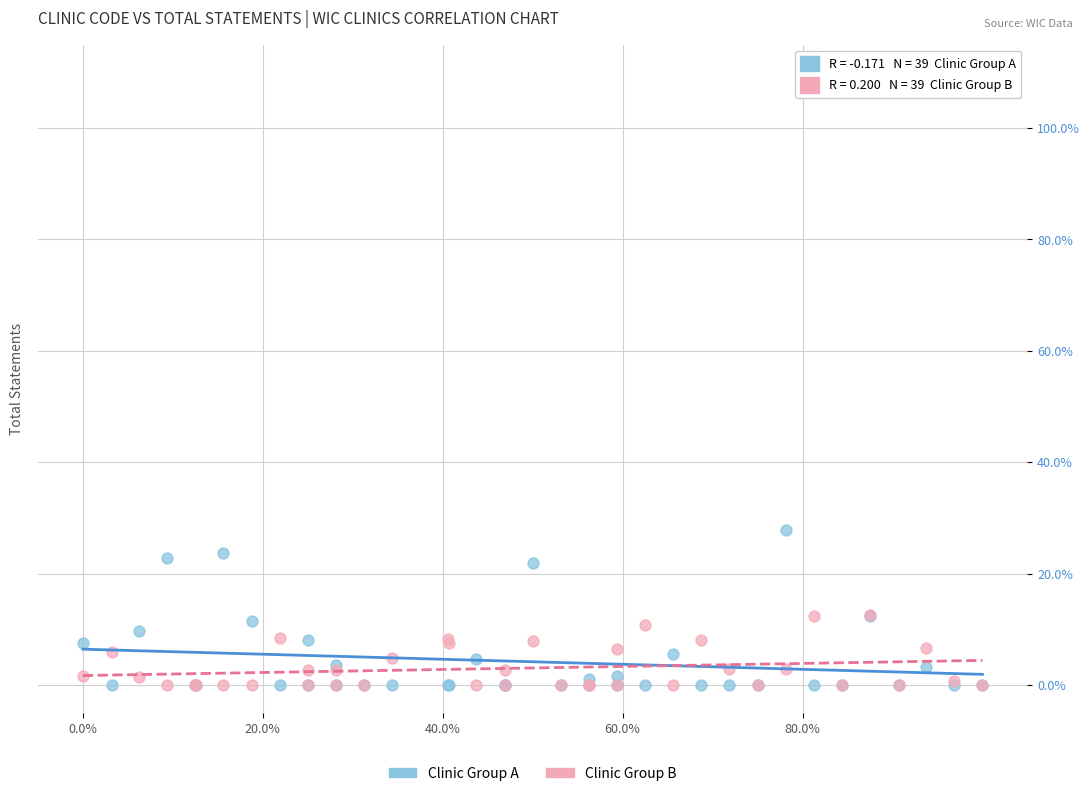

Which series has the largest Y range (max minus min)?

Clinic Group A